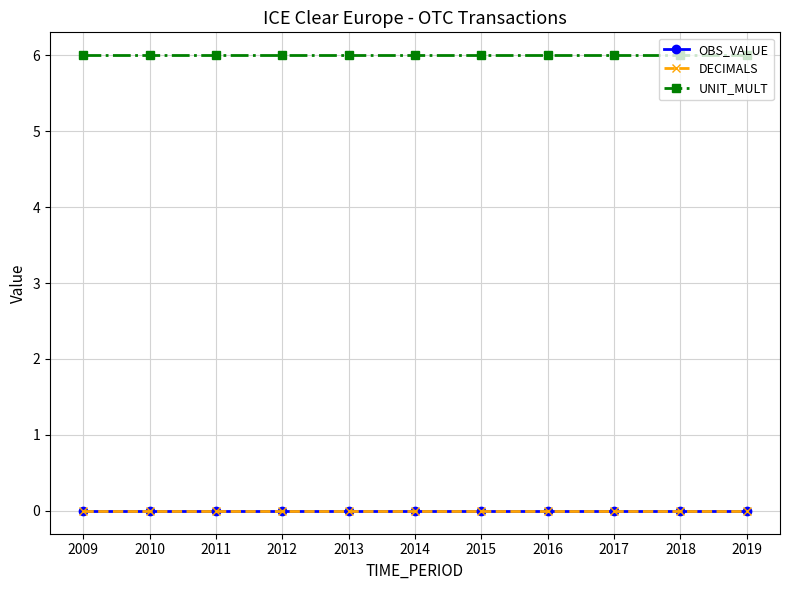

Does the chart display data point markers on the line(s)?

Yes